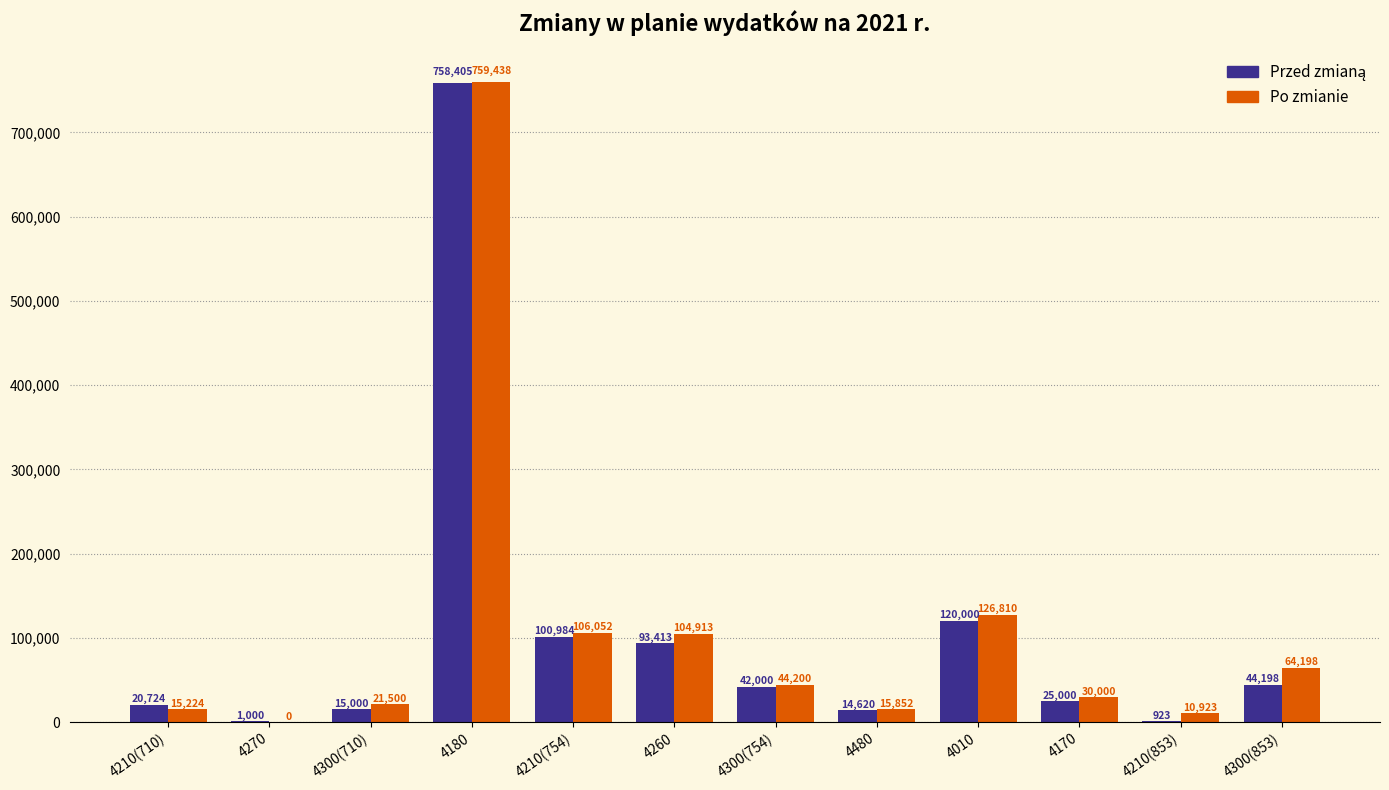

The value of Po zmianie at 4010 is 170596. True or false?

False